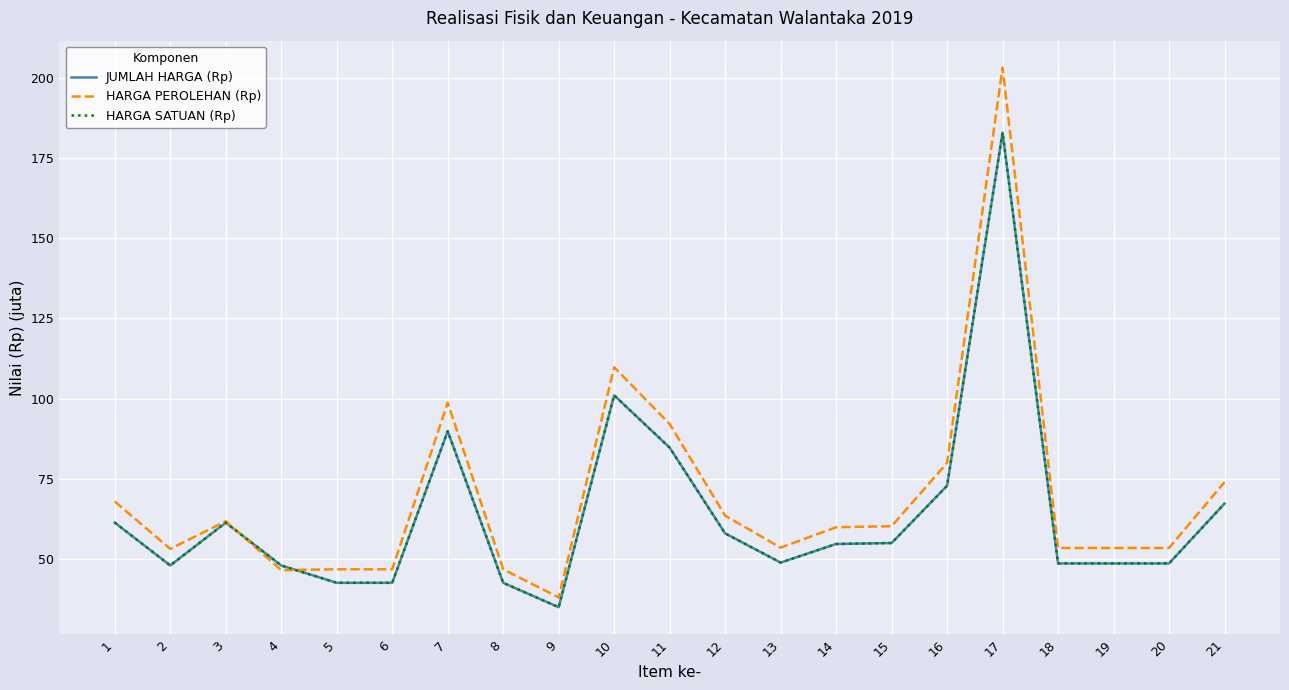

What is the sum of the HARGA SATUAN (Rp) values at 20 and 15?

103.6